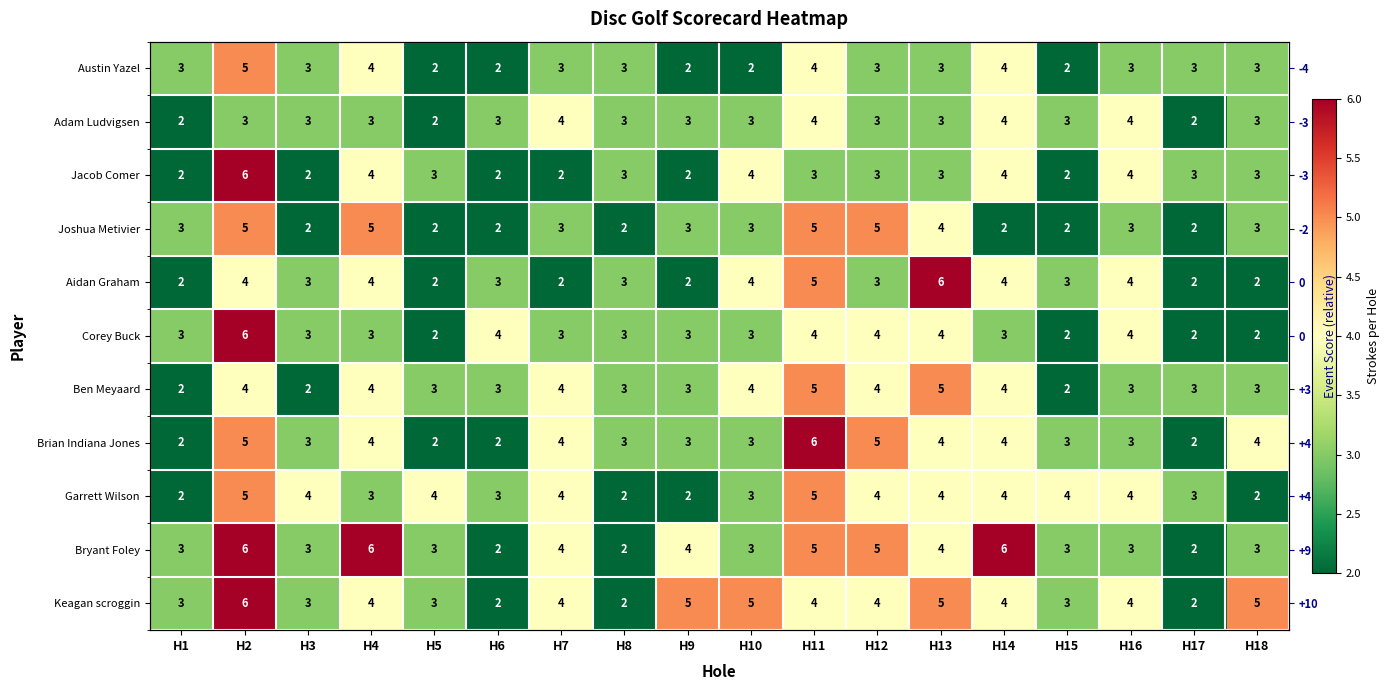

Which label corresponds to the smallest value in the chart?

H5